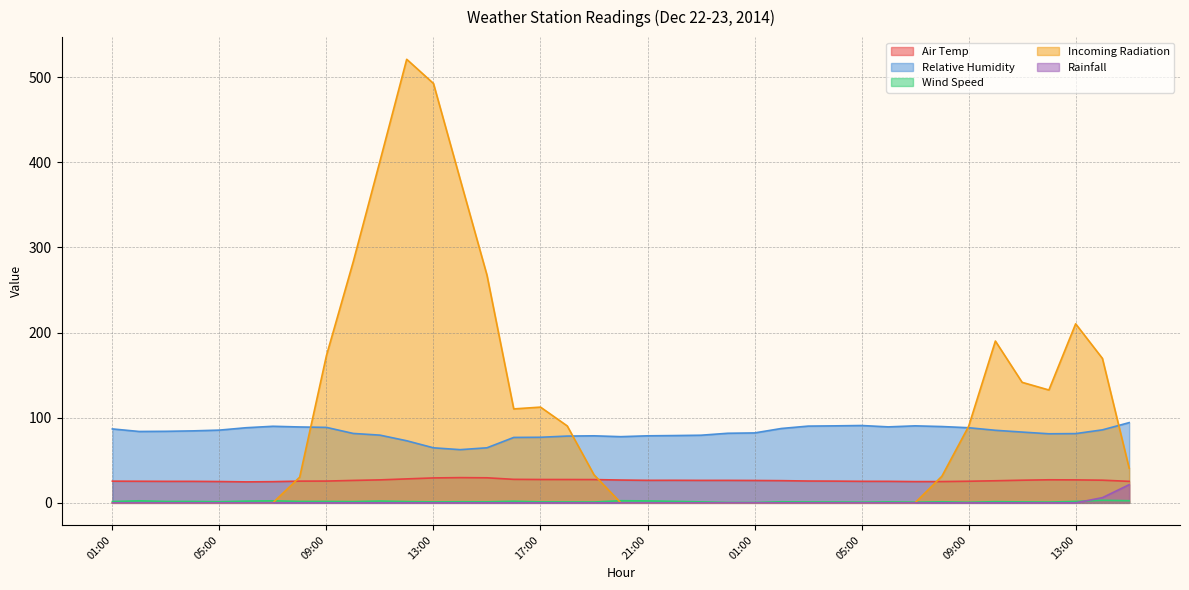

Rank the categories by Incoming Radiation value from lowest to highest.

05:00, 06:00, 04:00, 21:00, 05:00, 01:00, 02:00, 22:00, 01:00, 02:00, 04:00, 03:00, 23:00, 00:00, 06:00, 03:00, 07:00, 07:00, 20:00, 08:00, 08:00, 19:00, 15:00, 09:00, 18:00, 16:00, 17:00, 12:00, 11:00, 14:00, 09:00, 10:00, 13:00, 15:00, 10:00, 14:00, 11:00, 13:00, 12:00